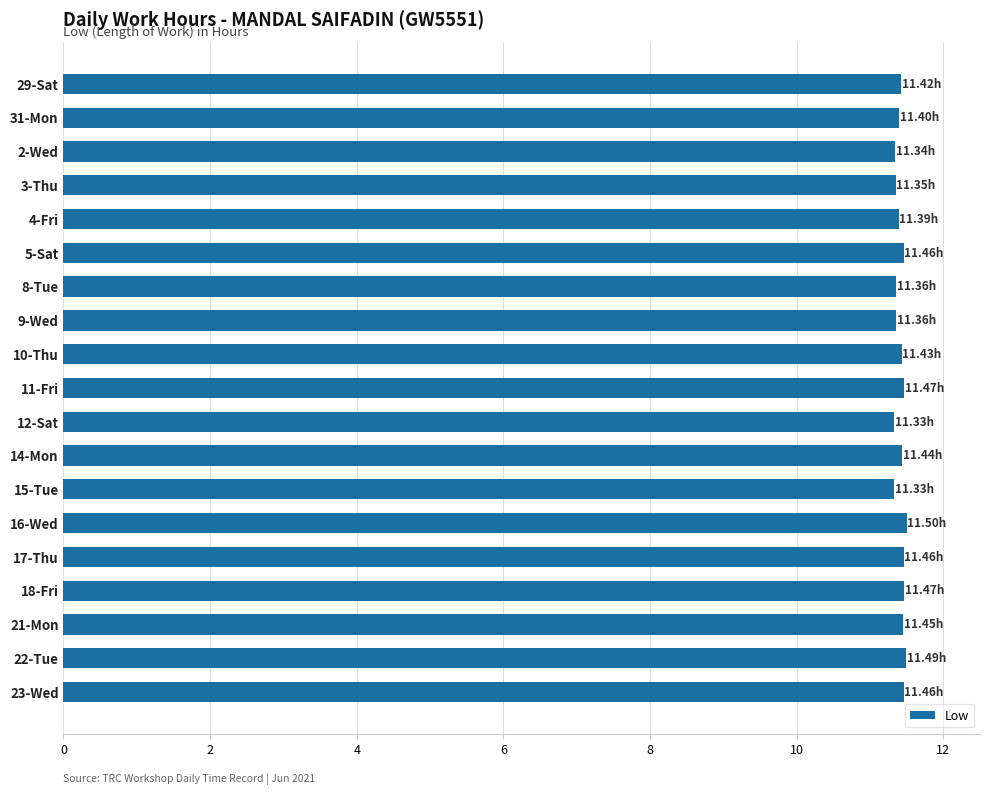

What is the ratio of the value at 16-Wed to the value at 8-Tue?

1.0